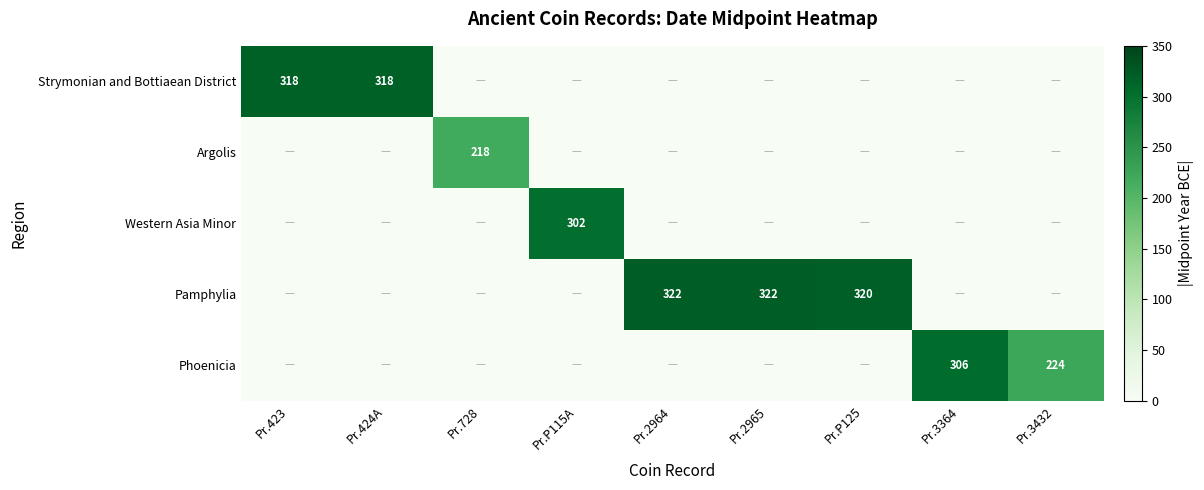

Is it true that Strymonian and Bottiaean District equals 179.7 at Pr.P115A?

False